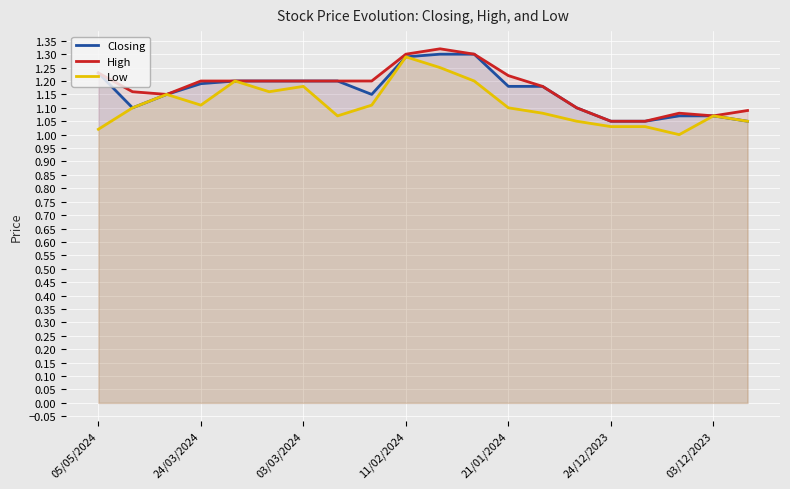

At which label is Low closest to 1?

17